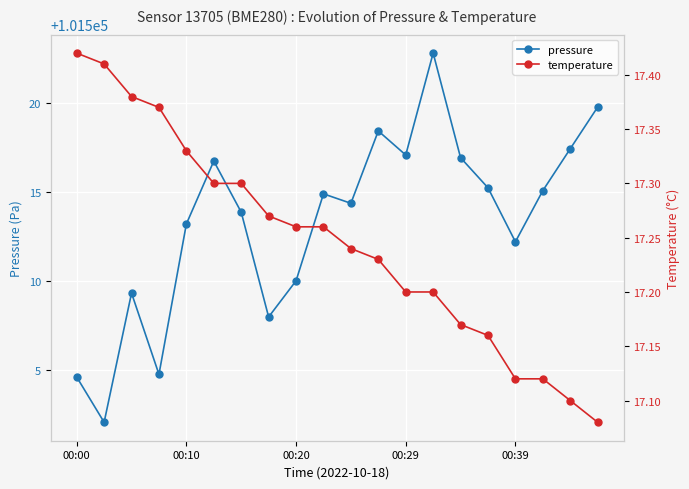

Reading left to right, extract all data points from this chart.

pressure: 101504.6	101502.1	101509.3	101504.8	101513.2	101516.8	101513.9	101508.0	101510.0	101514.9	101514.4	101518.4	101517.1	101522.8	101516.9	101515.2	101512.2	101515.1	101517.4	101519.8
temperature: 17.4	17.4	17.4	17.4	17.3	17.3	17.3	17.3	17.3	17.3	17.2	17.2	17.2	17.2	17.2	17.2	17.1	17.1	17.1	17.1